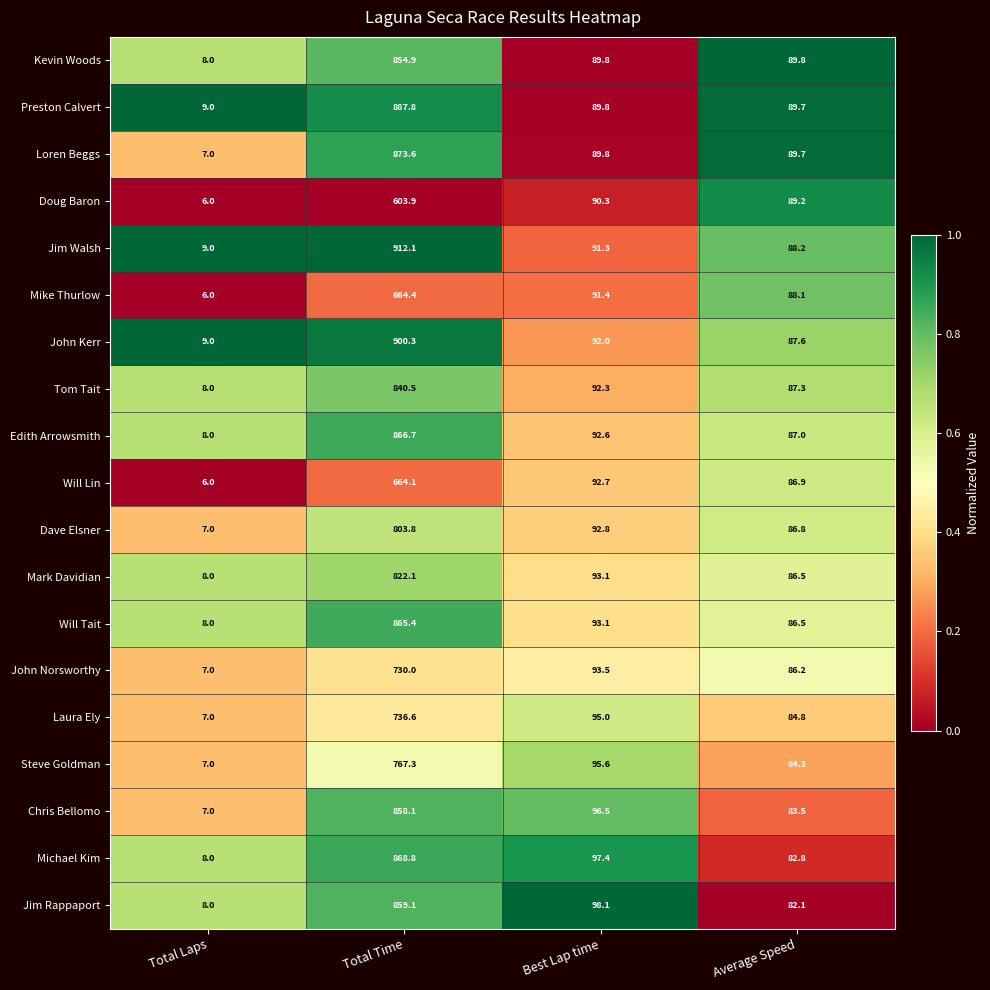

True or false: Edith Arrowsmith has a value of 130.8 at Average Speed.

False